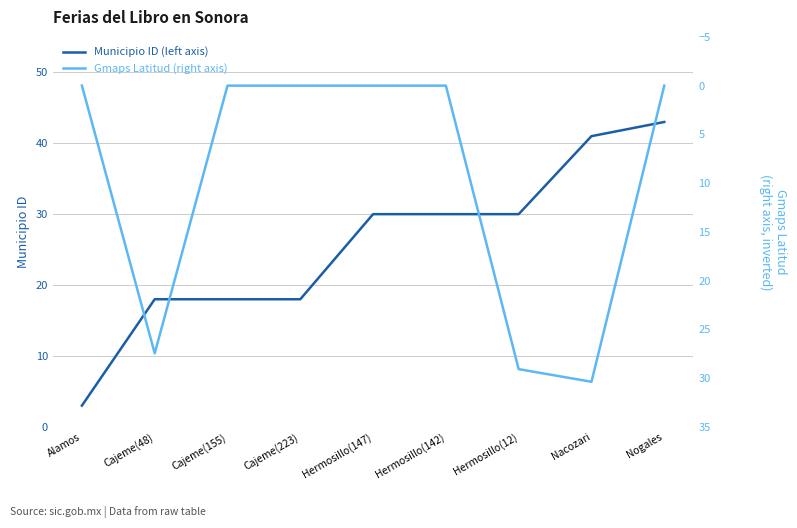

Rank the categories by Municipio ID (left axis) value from highest to lowest.

Nogales, Nacozari, Hermosillo(147), Hermosillo(142), Hermosillo(12), Cajeme(48), Cajeme(155), Cajeme(223), Alamos